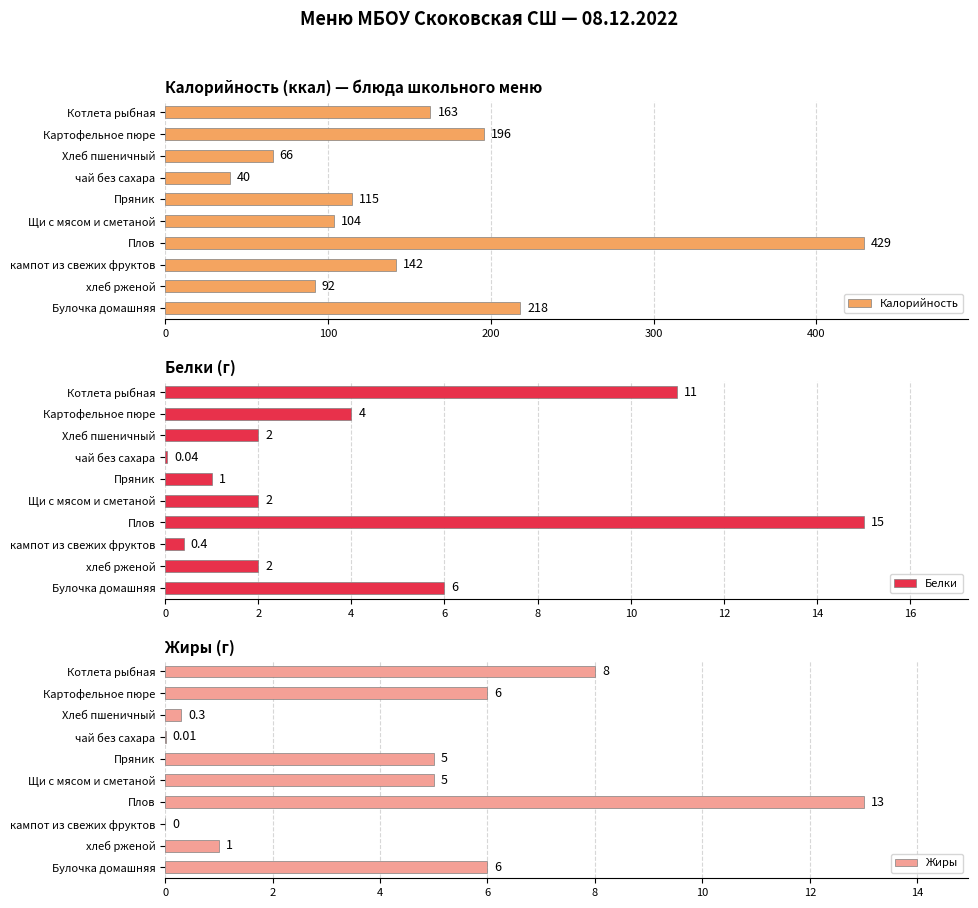

At how many categories does at least one series exceed 337?

1